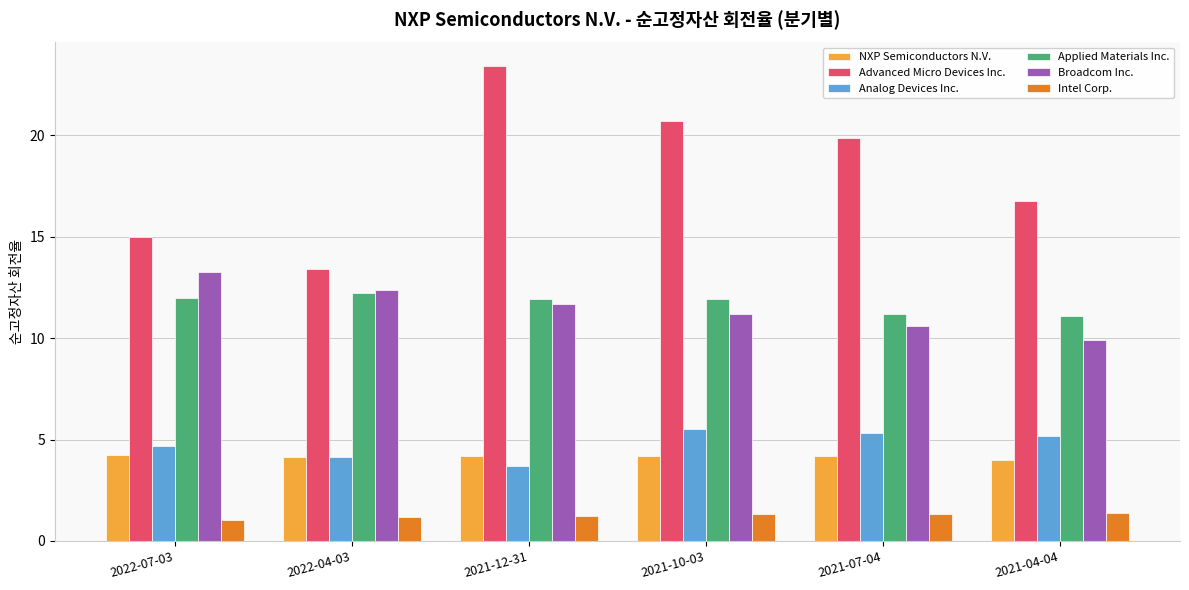

Which series changed the most between 2021-07-04 and 2021-04-04?

Advanced Micro Devices Inc.